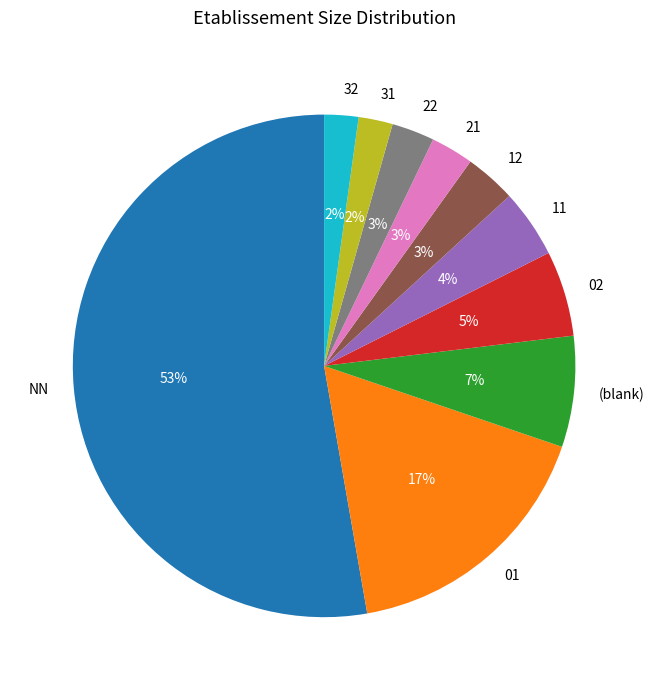

To the nearest percent, what portion does 32 represent?

2%